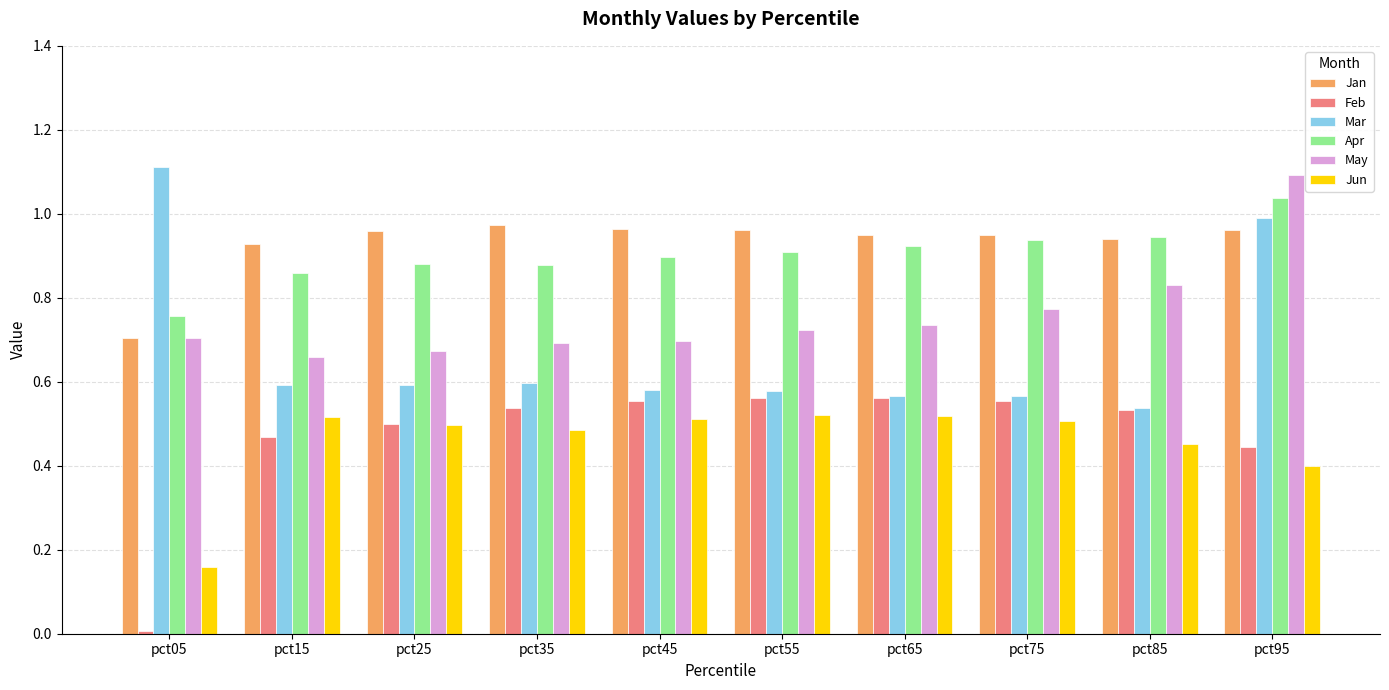

Which label corresponds to the smallest value in the chart?

pct05